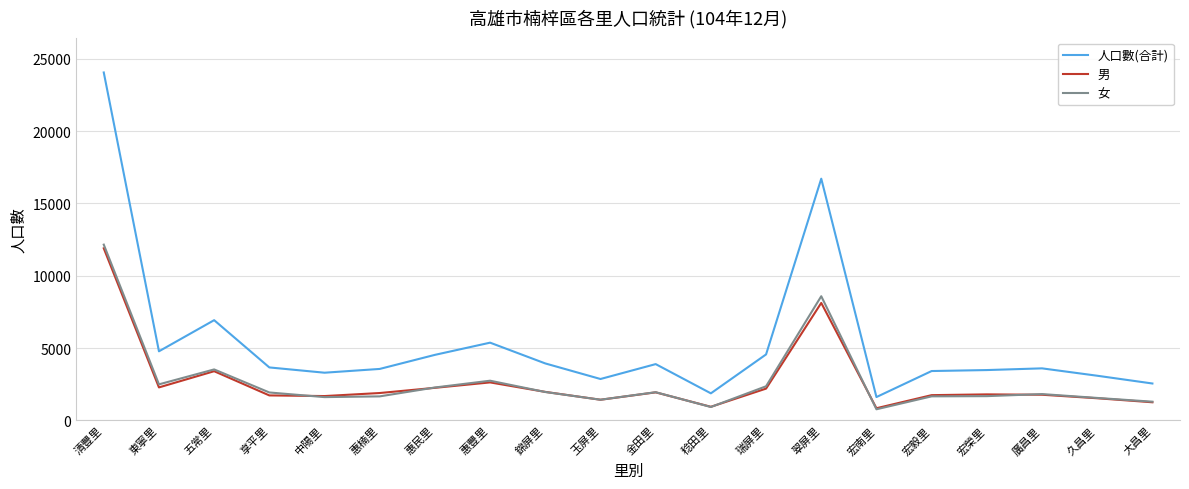

At which label is 女 closest to 6464?

翠屏里